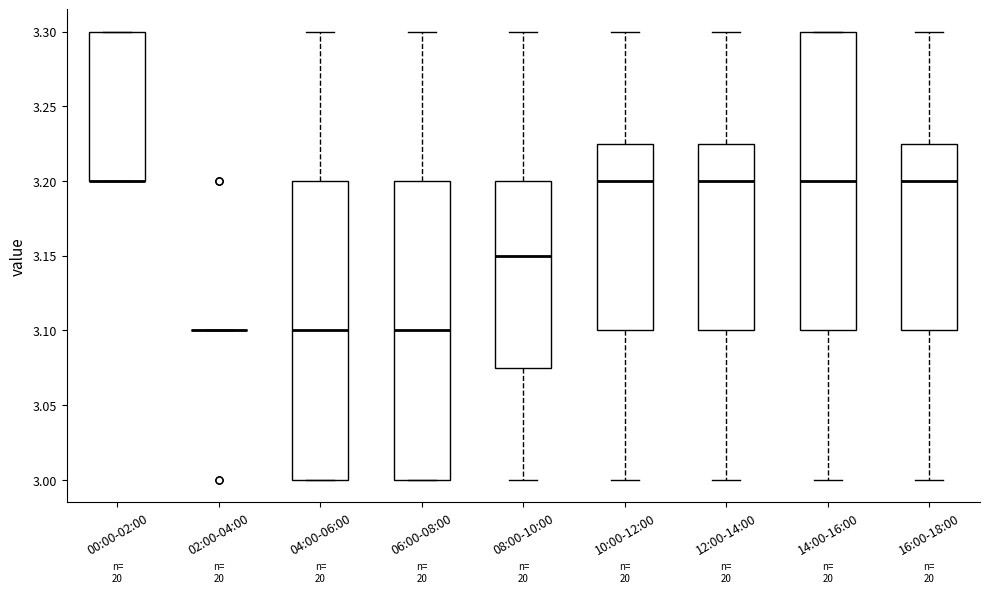

Where does the upper whisker of the box for 06:00-08:00 end on the y-axis? The values are not printed on the chart, so give them approximately, as read against the axis.

3.300